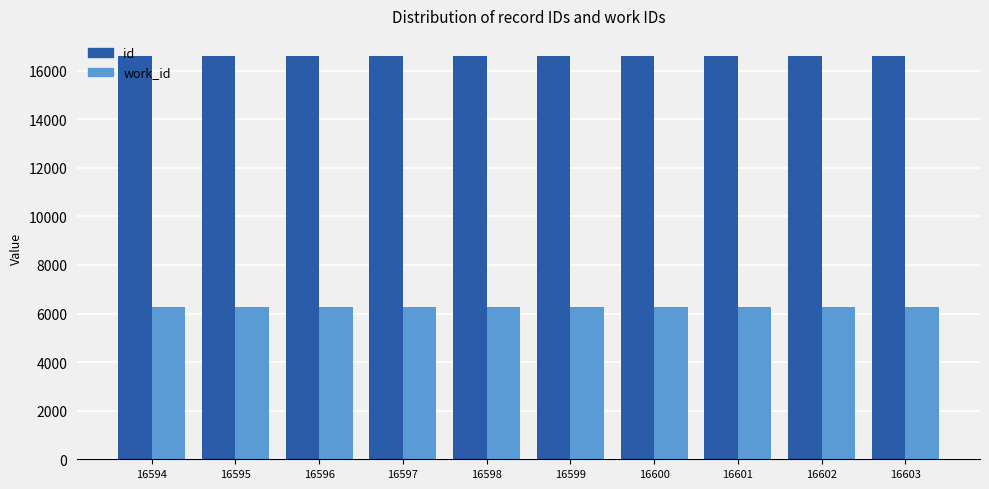

What is the difference between the id values at 16603 and 16594?

9